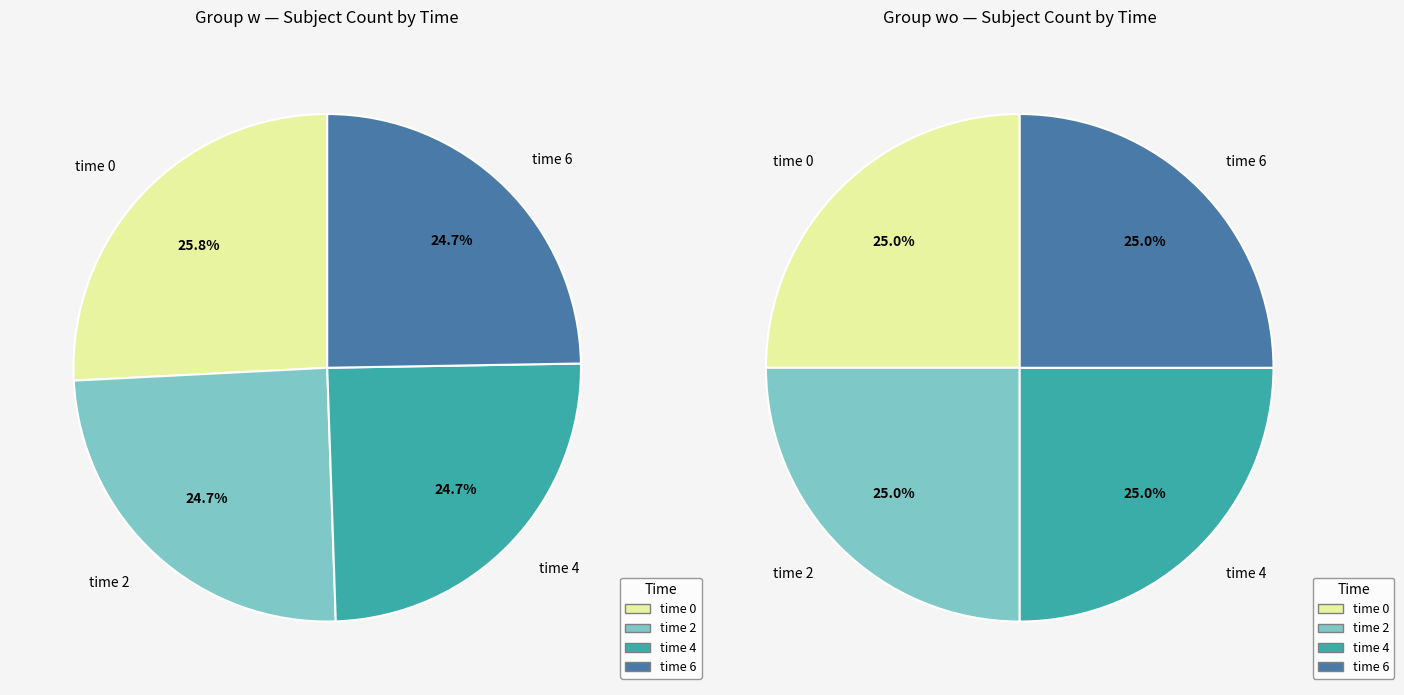

How many segments does this pie chart have?

4